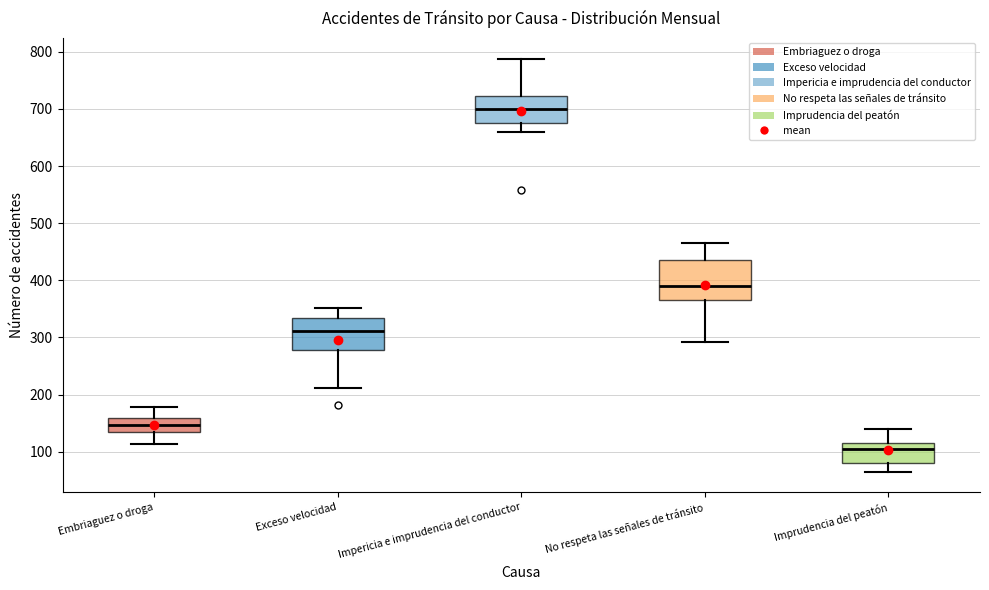

Where is the lower edge of the box for Exceso velocidad on the y-axis? The values are not printed on the chart, so give them approximately, as read against the axis.

280